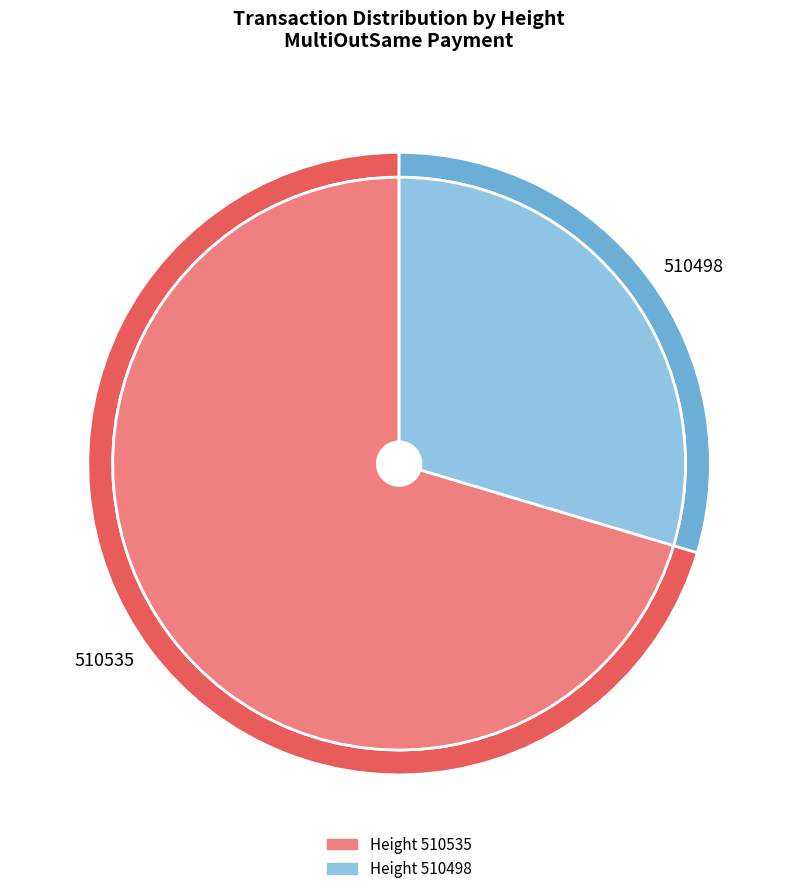

How many segments does this pie chart have?

2